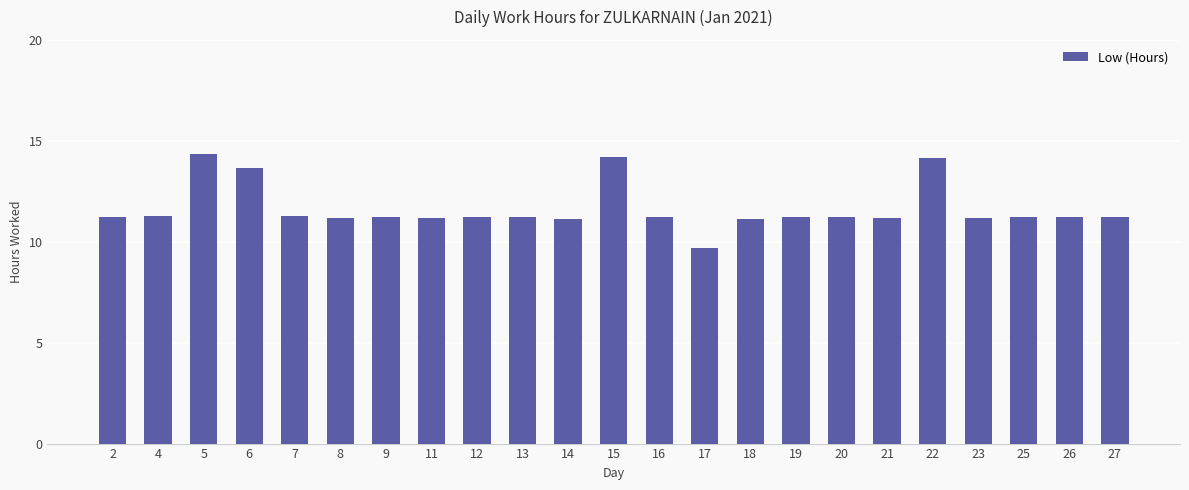

Where does the data first go above 11?

2